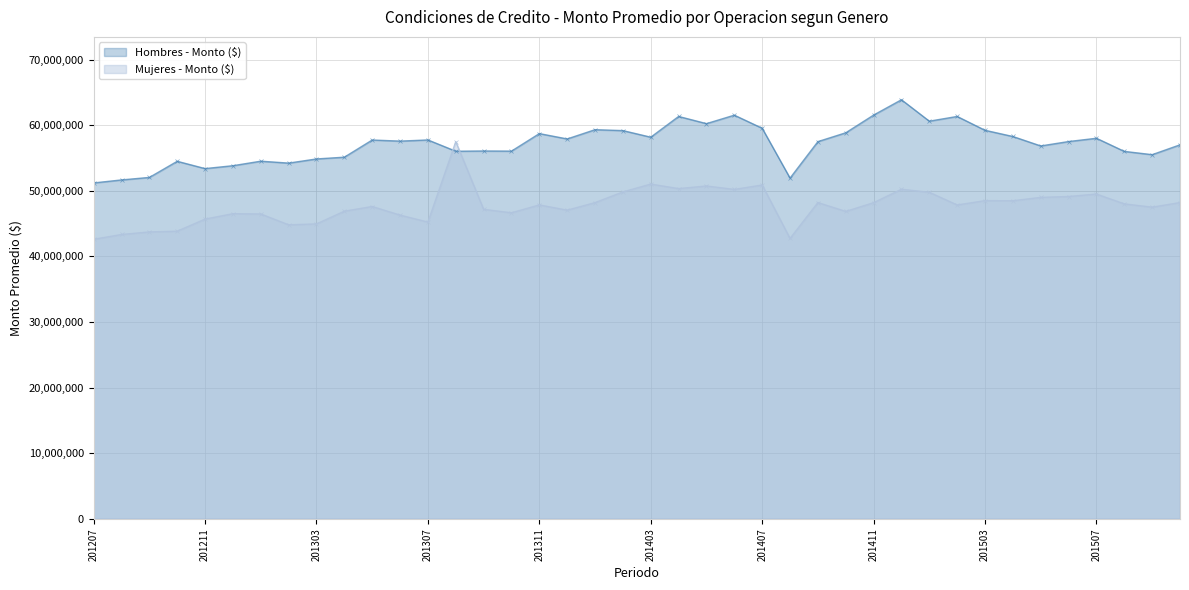

What is the sum of the Mujeres - Monto ($) values at 201406 and 201401?

98397150.4